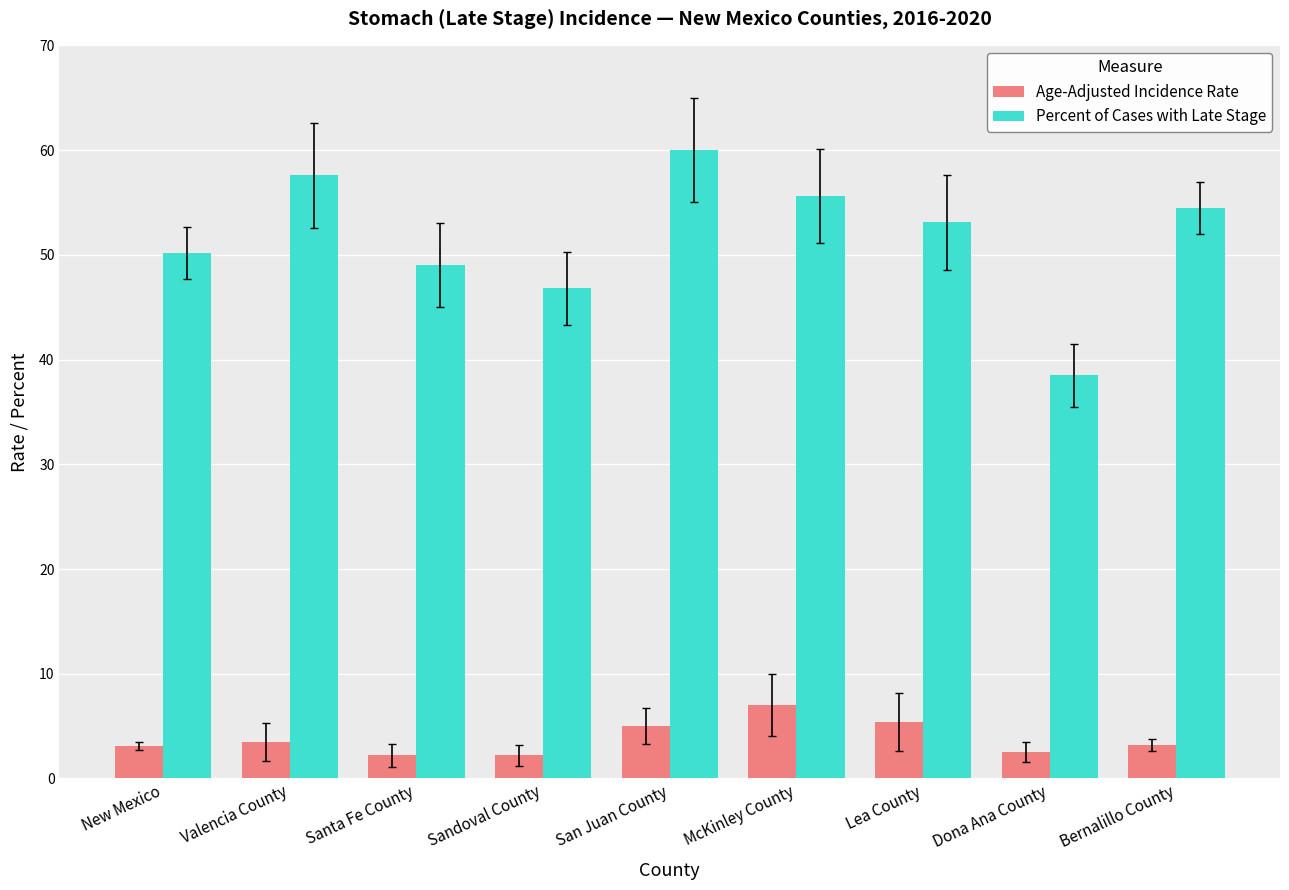

How many bars are there in total?

18